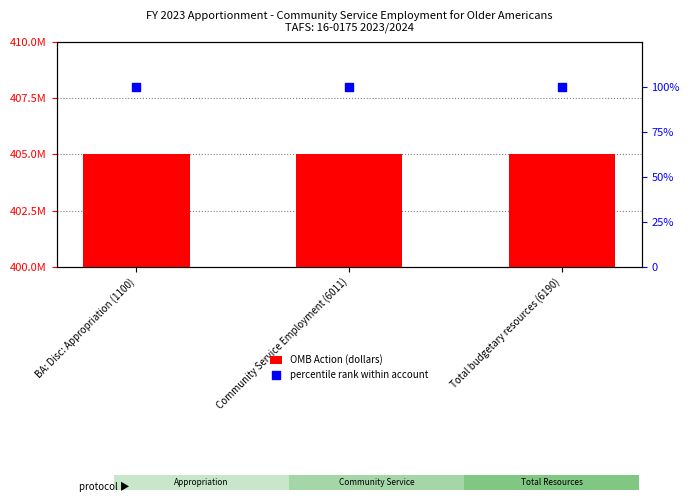

Which series contains the lowest Y value?

percentile rank within account